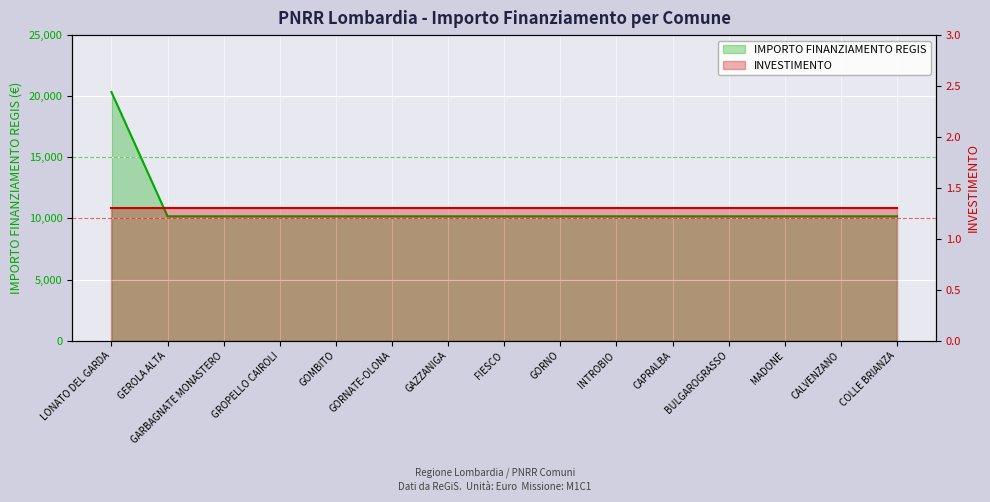

What is the average value?

10850